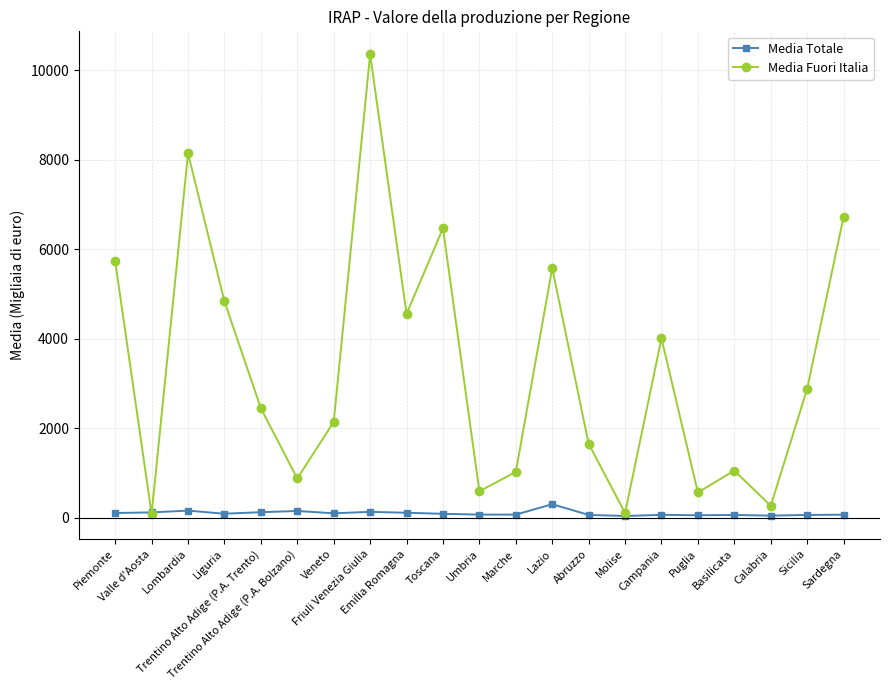

Which series changed the most between Abruzzo and Calabria?

Media Fuori Italia